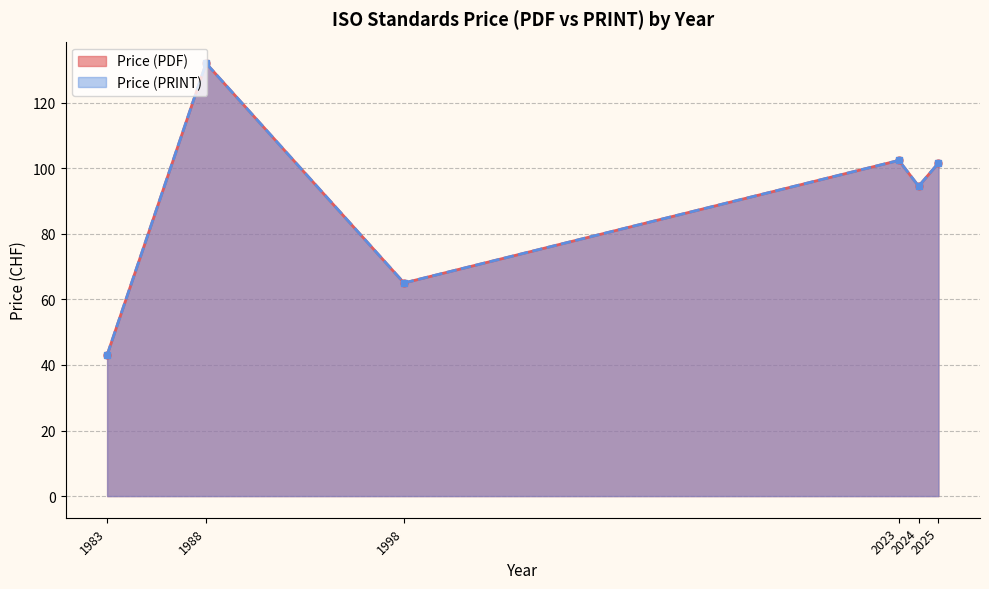

Which has a higher value, 2024 or 2024?

2024